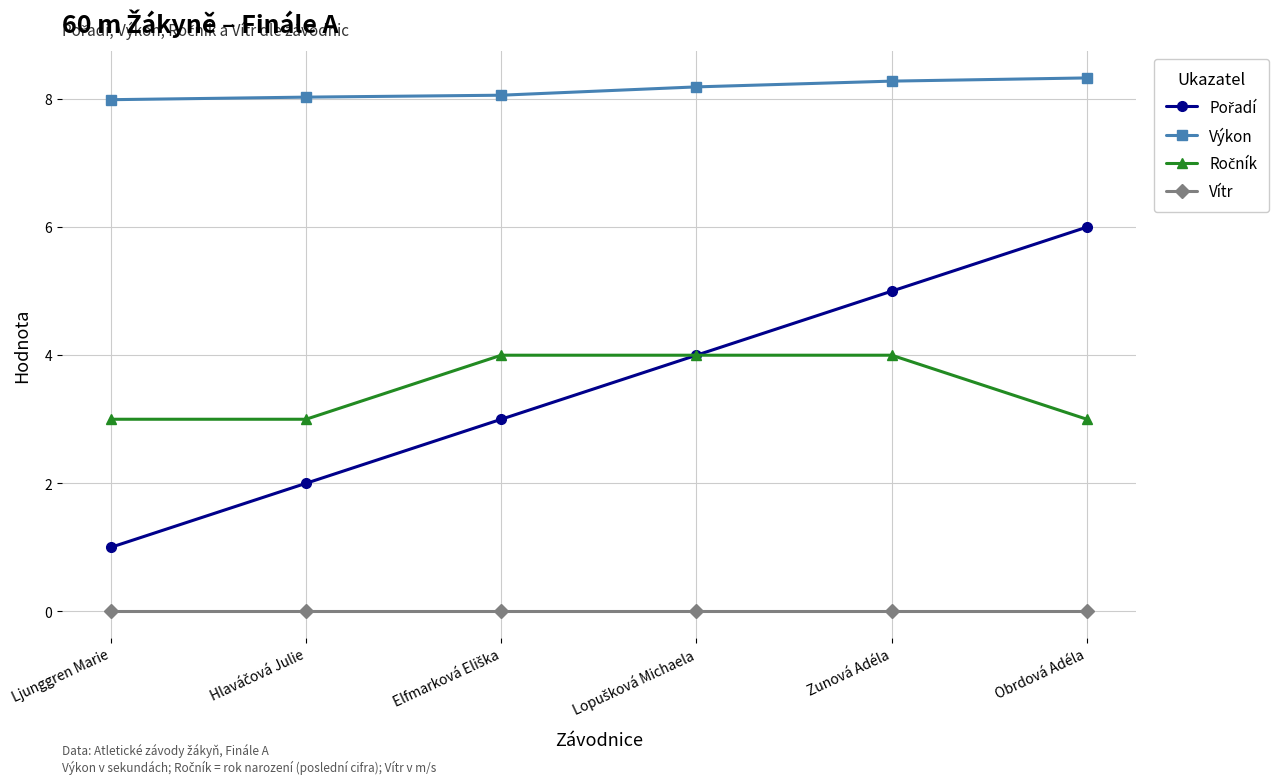

What is the maximum value for Výkon?

8.3